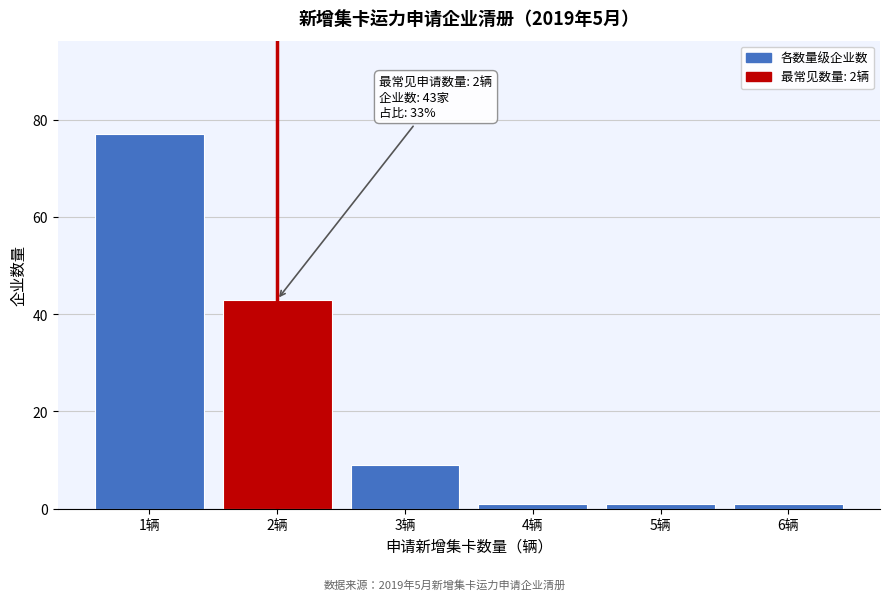

Reading left to right, list all the values displayed in this chart.

77	43	9	1	1	1